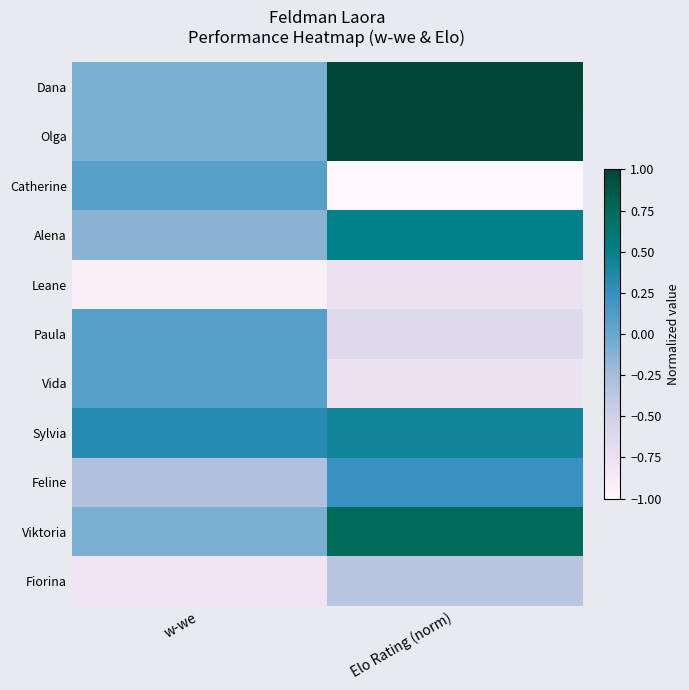

Reading left to right, list all the values displayed in this chart.

Dana: w-we=-0.1	Elo Rating (norm)=1.0
Olga: w-we=-0.1	Elo Rating (norm)=1.0
Catherine: w-we=0.1	Elo Rating (norm)=-1.0
Alena: w-we=-0.1	Elo Rating (norm)=0.5
Leane: w-we=-0.9	Elo Rating (norm)=-0.7
Paula: w-we=0.1	Elo Rating (norm)=-0.6
Vida: w-we=0.1	Elo Rating (norm)=-0.8
Sylvia: w-we=0.3	Elo Rating (norm)=0.4
Feline: w-we=-0.3	Elo Rating (norm)=0.2
Viktoria: w-we=-0.1	Elo Rating (norm)=0.7
Fiorina: w-we=-0.8	Elo Rating (norm)=-0.4